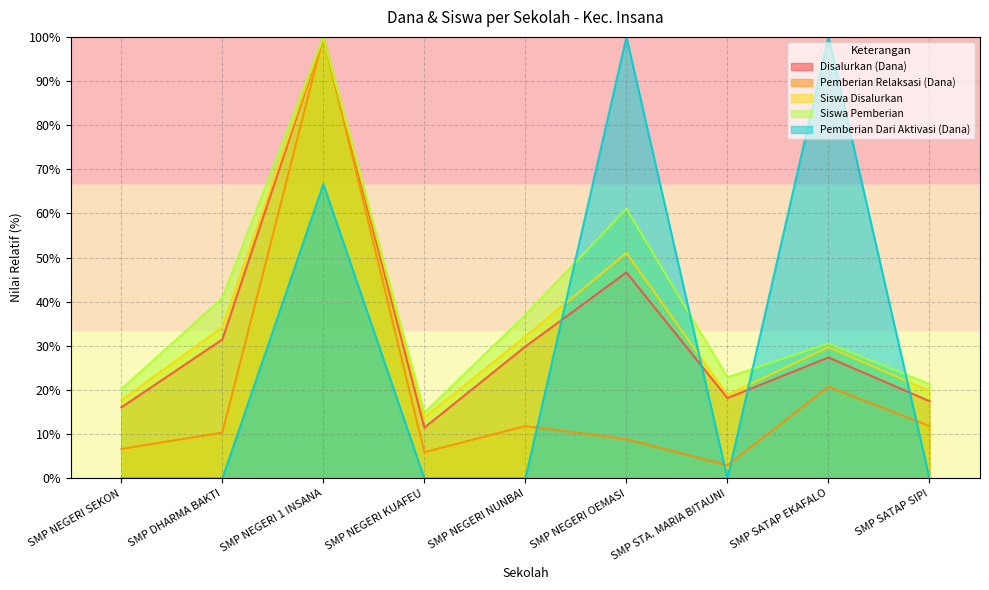

Between which two adjacent categories do Siswa Pemberian and Pemberian Dari Aktivasi (Dana) first intersect?

SMP NEGERI NUNBAI and SMP NEGERI OEMASI